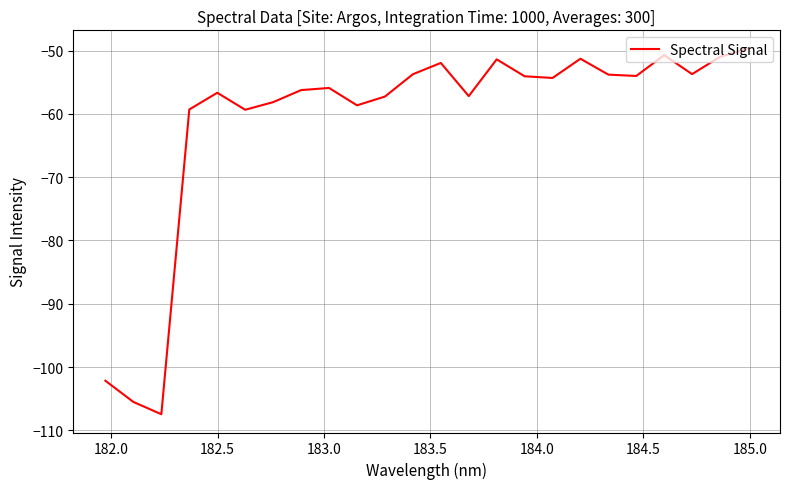

What is the difference between the maximum and minimum values?

57.8